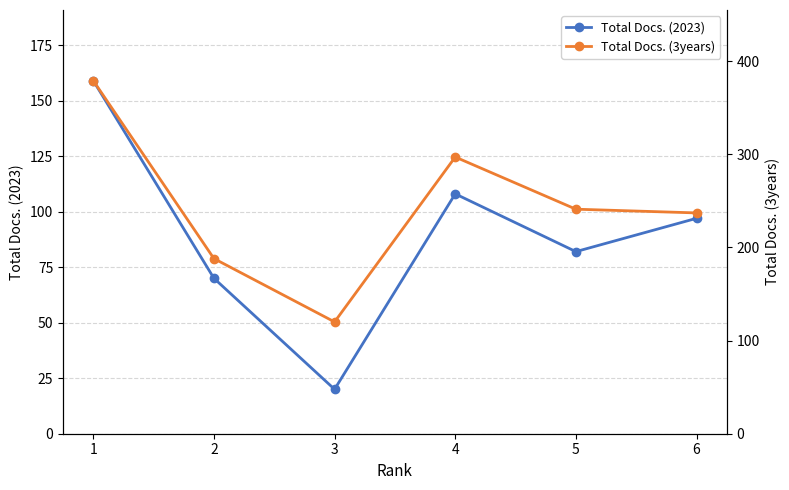

How many interior local peaks does the Total Docs. (2023) series have?

1